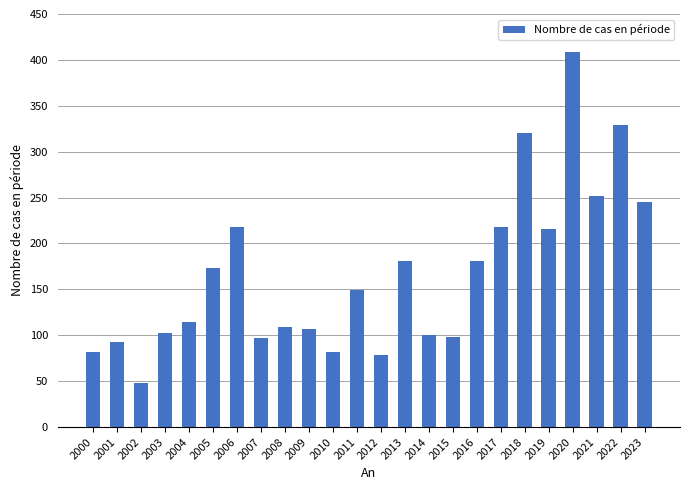

What is the value of the 20th bar from the left?

216